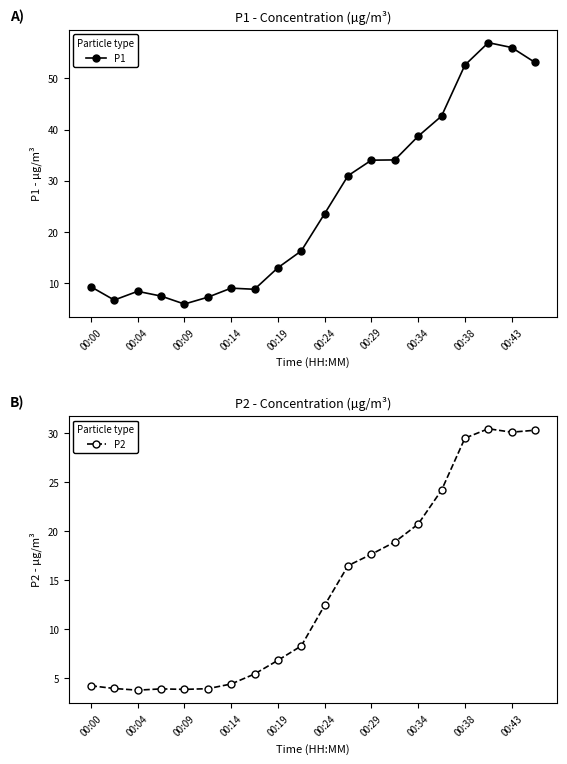

True or false: P1 and P2 intersect in this chart.

False